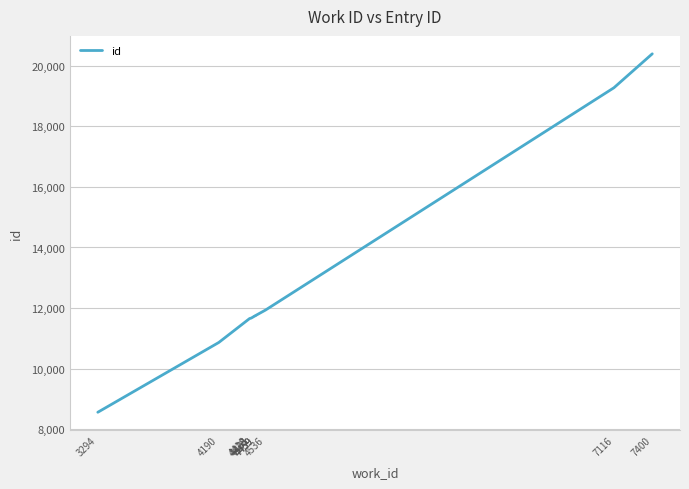

What is the value of the 10th point from the left?

20397